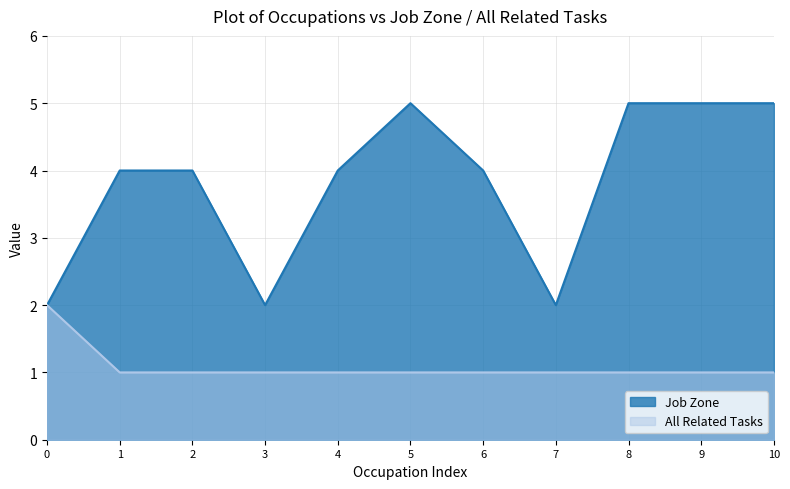

Is the value of Job Zone at 8 greater than the value of All Related Tasks at 7?

Yes